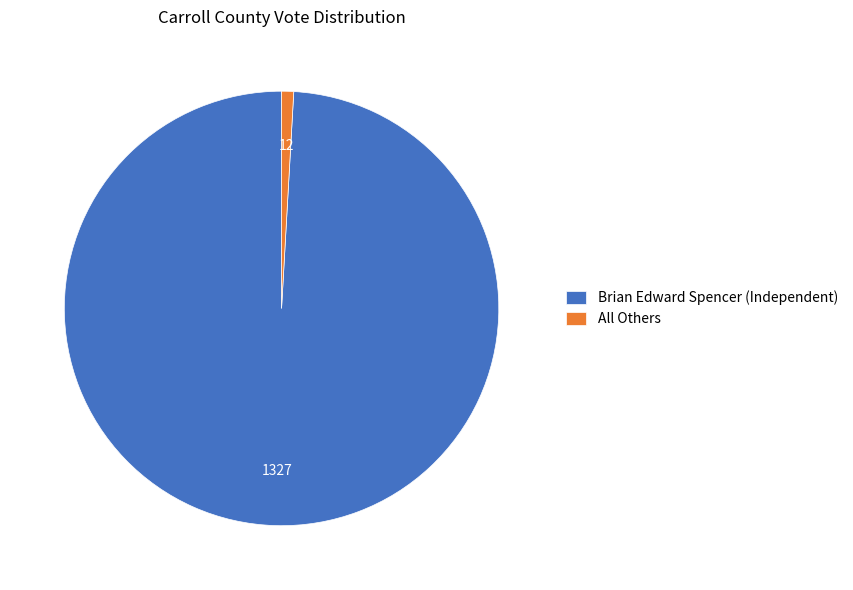

How many slices are in this pie chart?

2